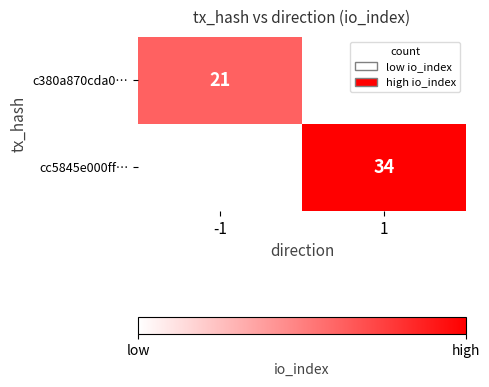

True or false: c380a870cda0… has a value of 21 at -1.

True